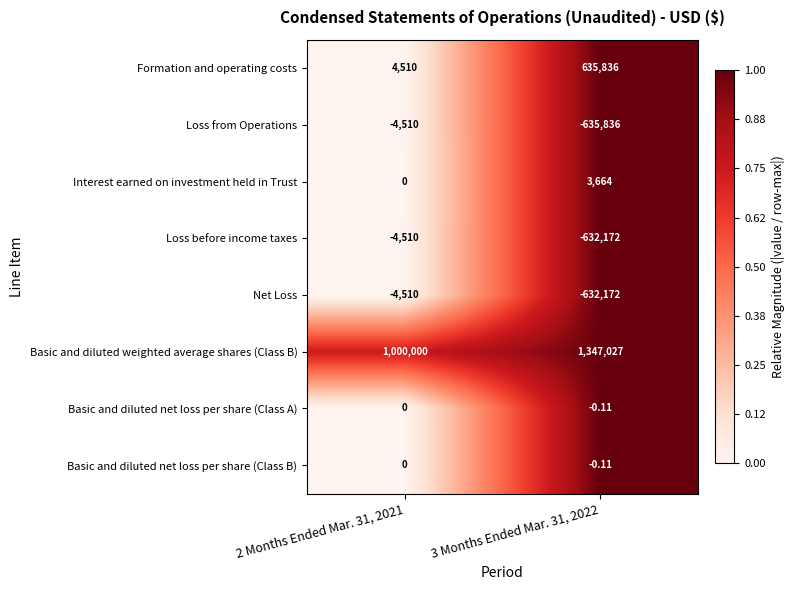

Which series has the largest total across all categories?

Basic and diluted weighted average shares (Class B)